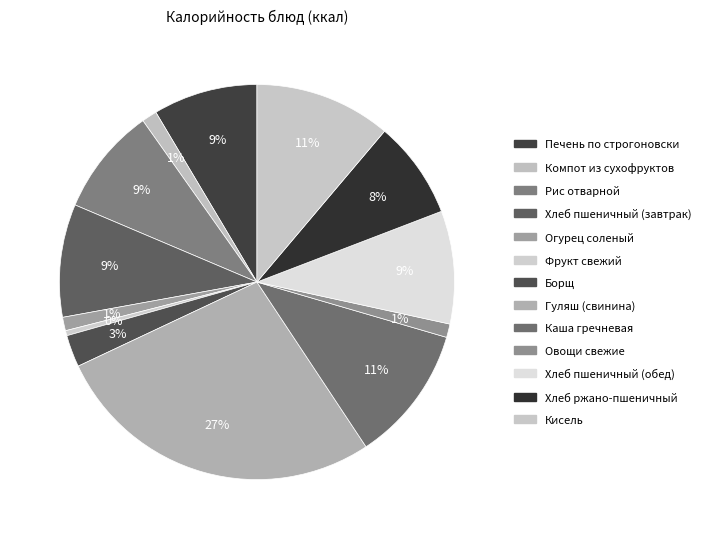

The Фрукт свежий slice represents 0% of the pie. True or false?

True